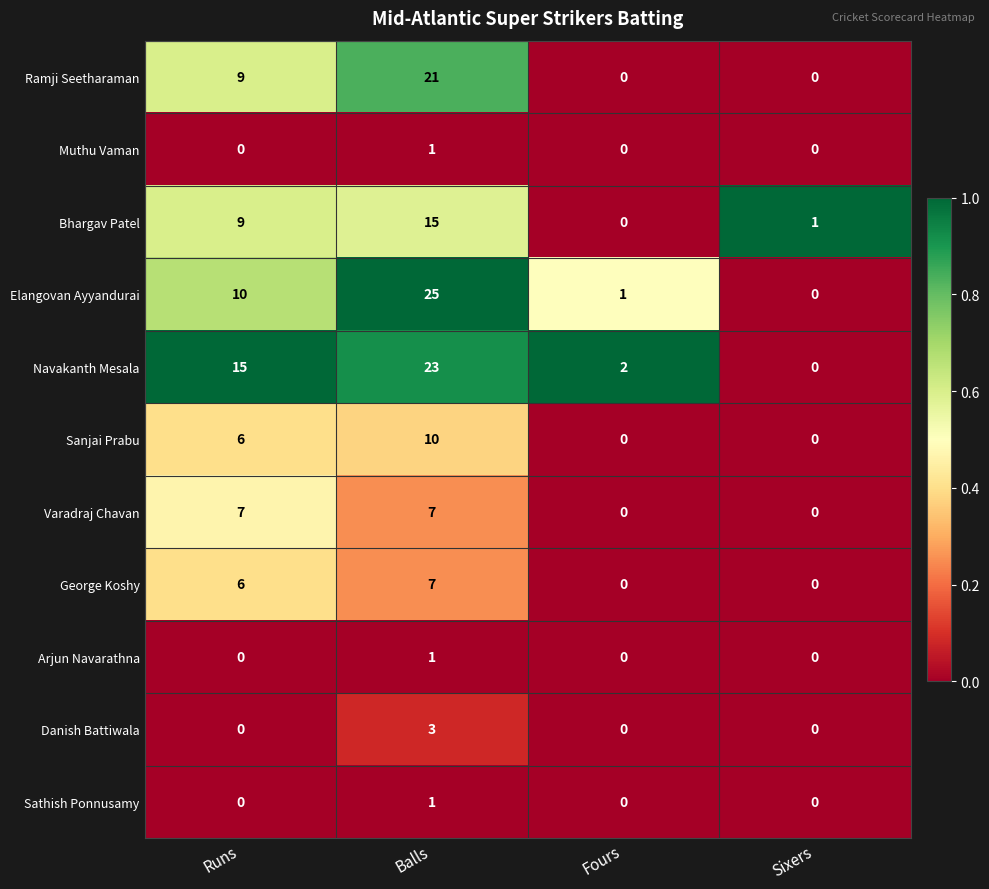

The Danish Battiwala series shows 0 at Fours. True or false?

True